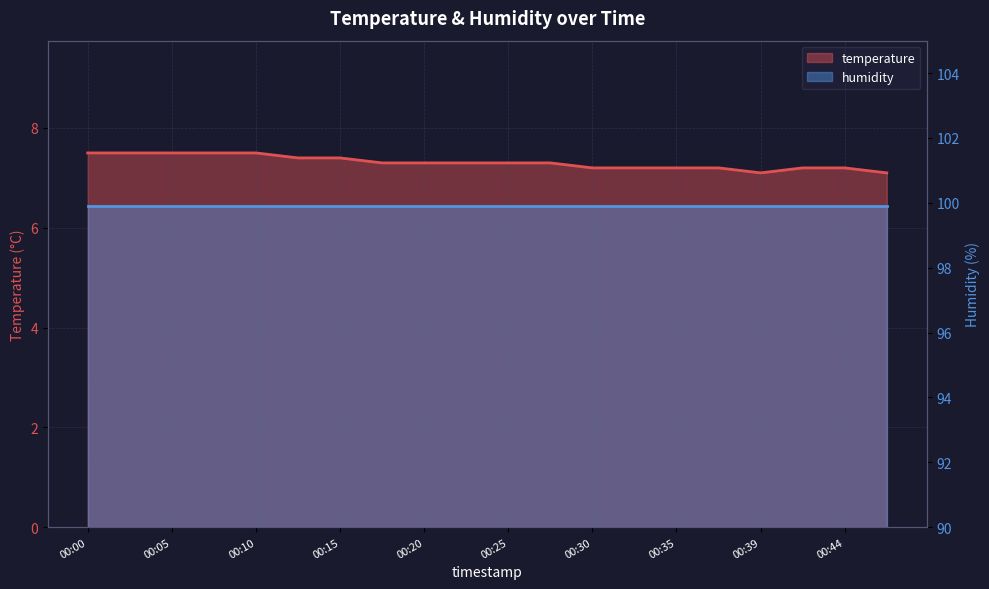

What is the difference between the maximum and minimum values?

0.4